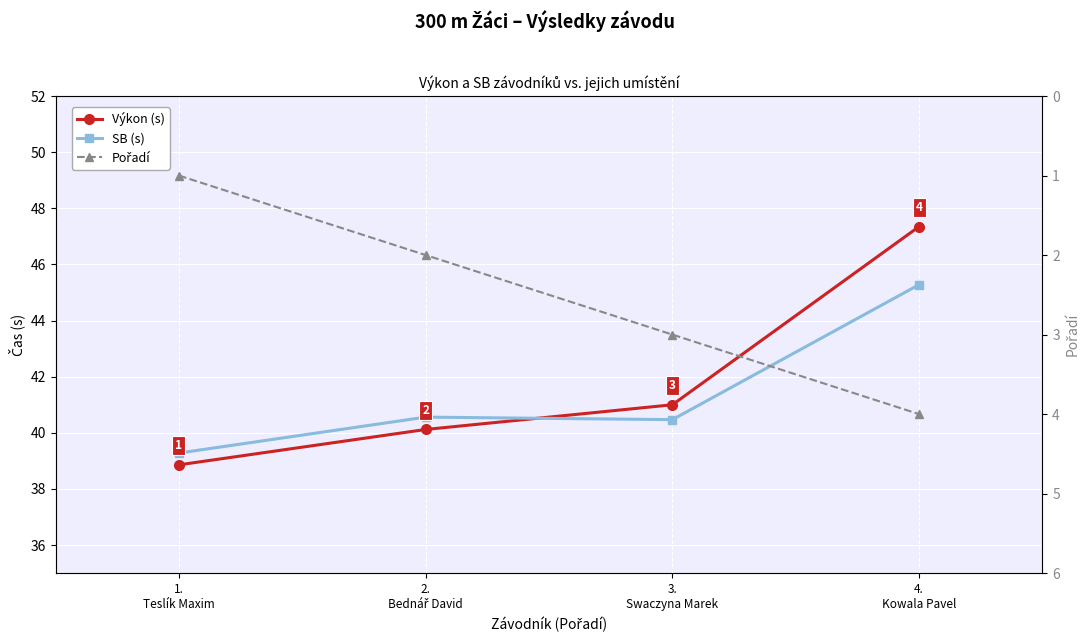

True or false: SB (s) and Výkon (s) intersect in this chart.

True